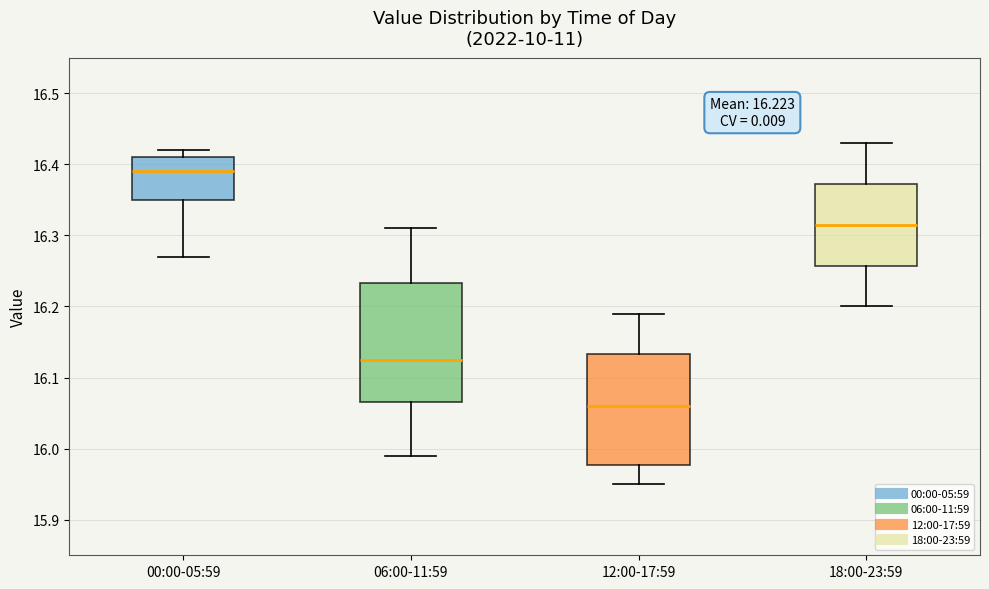

Which box has the lowest median line?

12:00-17:59